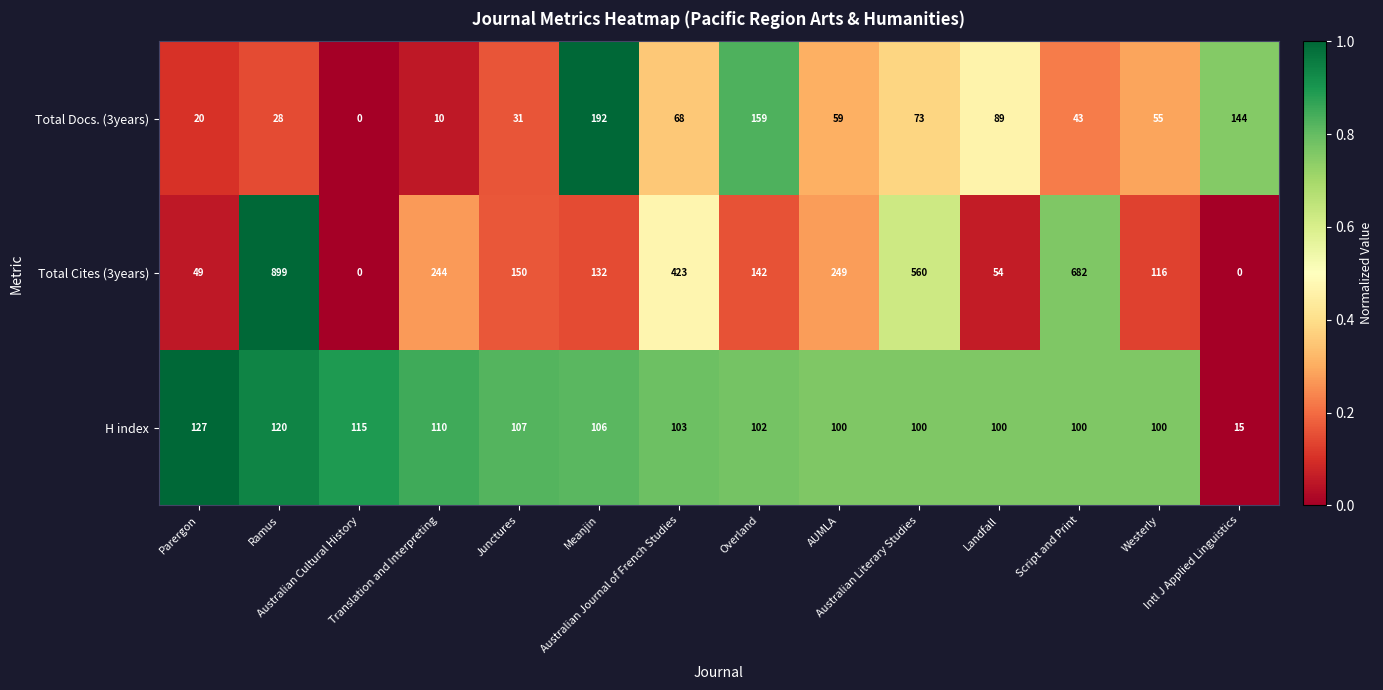

Count the number of data series in this chart.

3